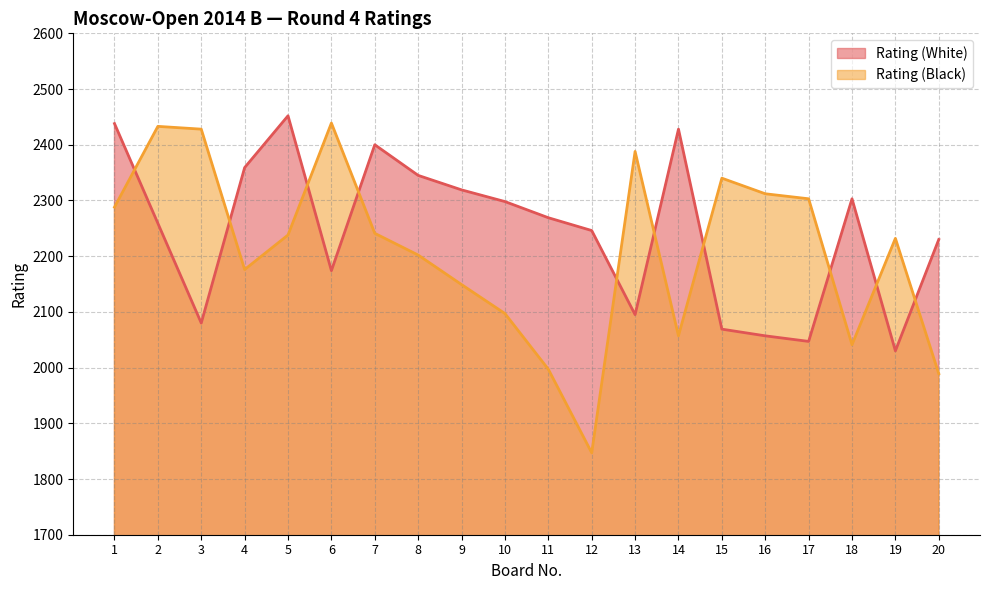

In Rating (White), how many points are lower than both neighbors (excluding endpoints)?

5